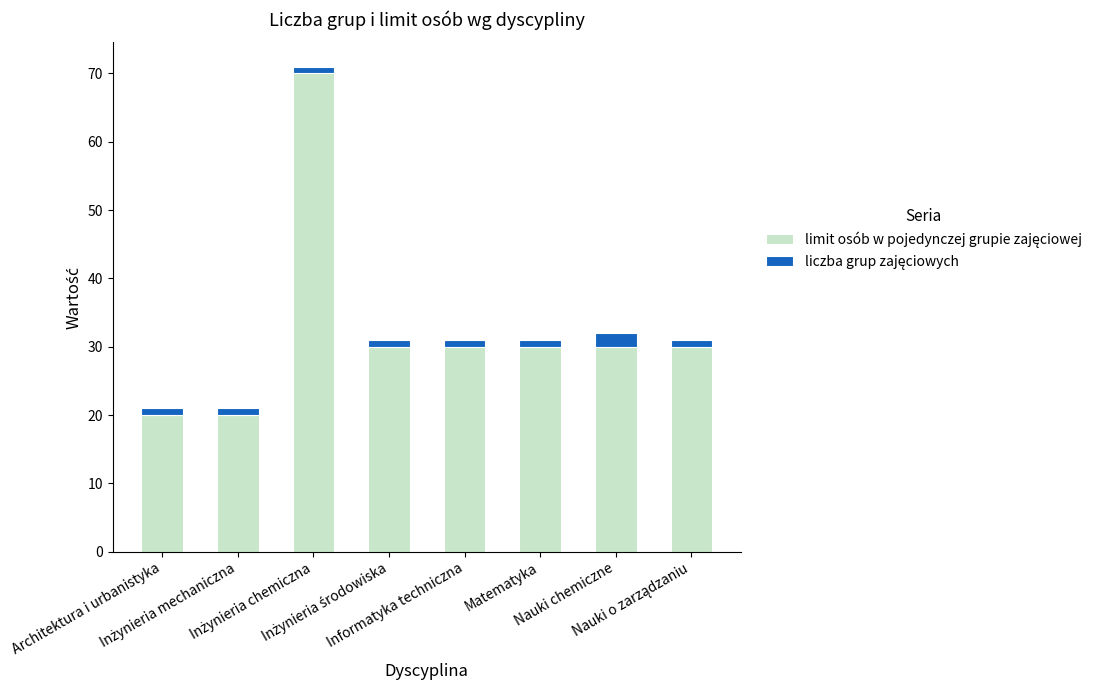

How many data points does each series have?

8